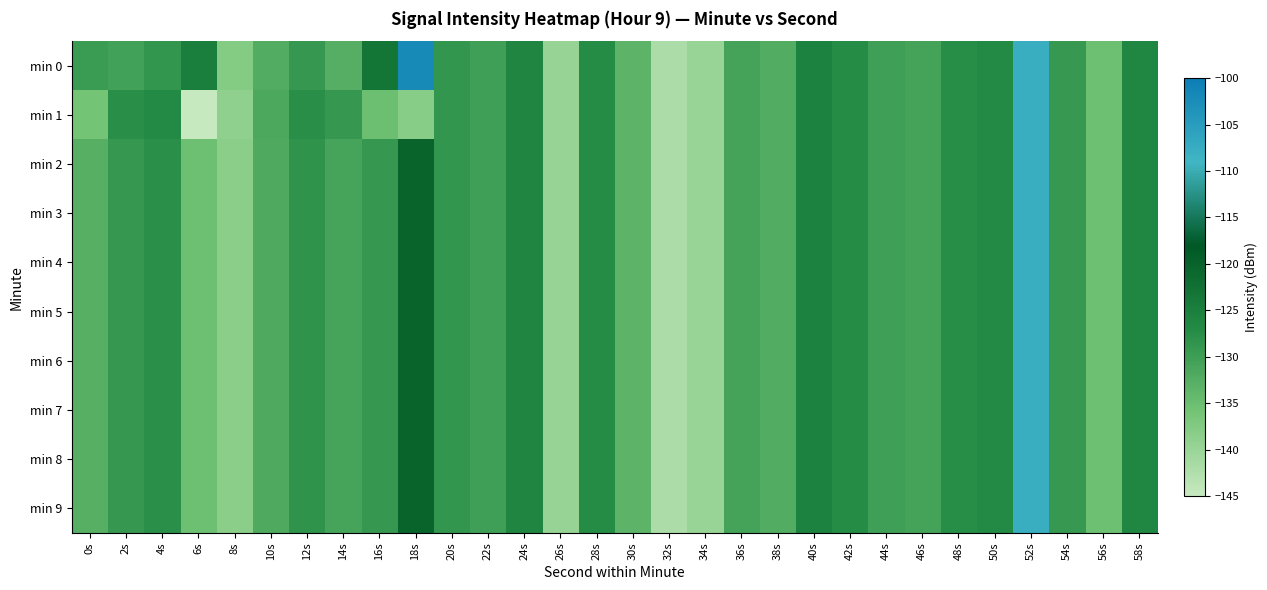

Which series has the largest total across all categories?

min 0